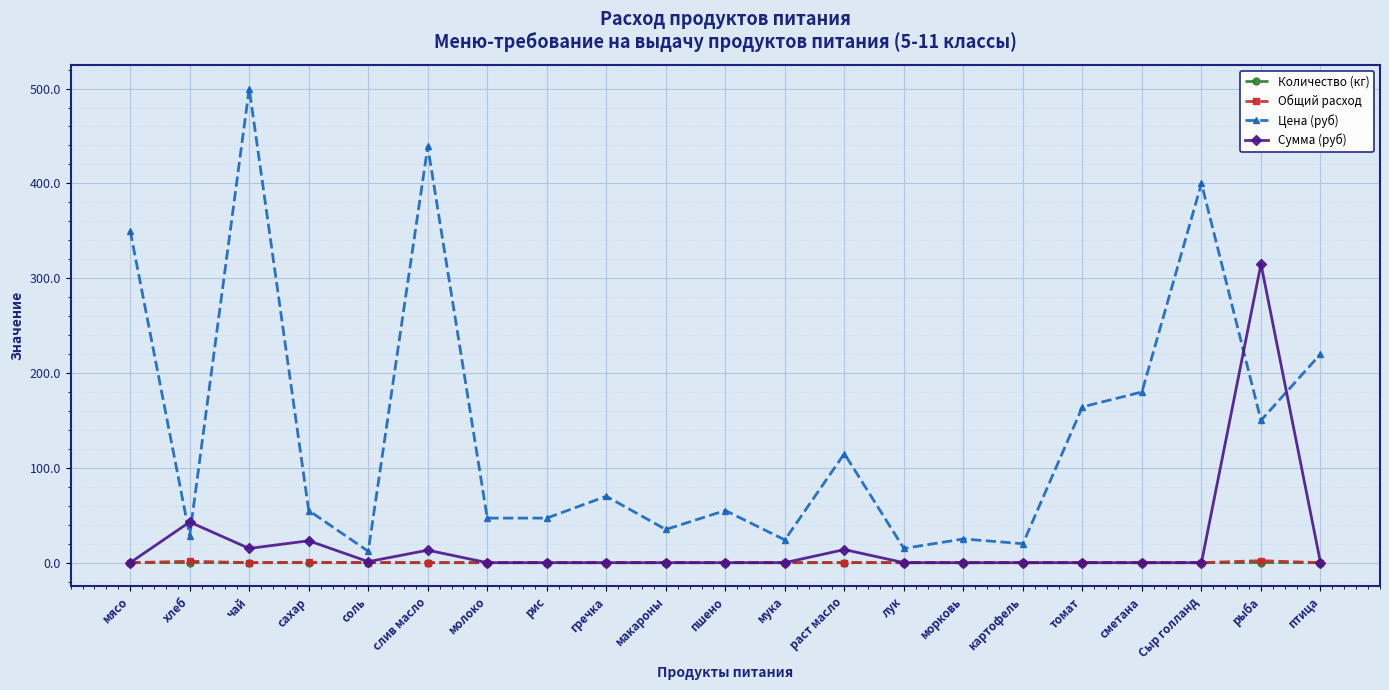

Is it true that Сумма (руб) equals 0.0 at молоко?

True